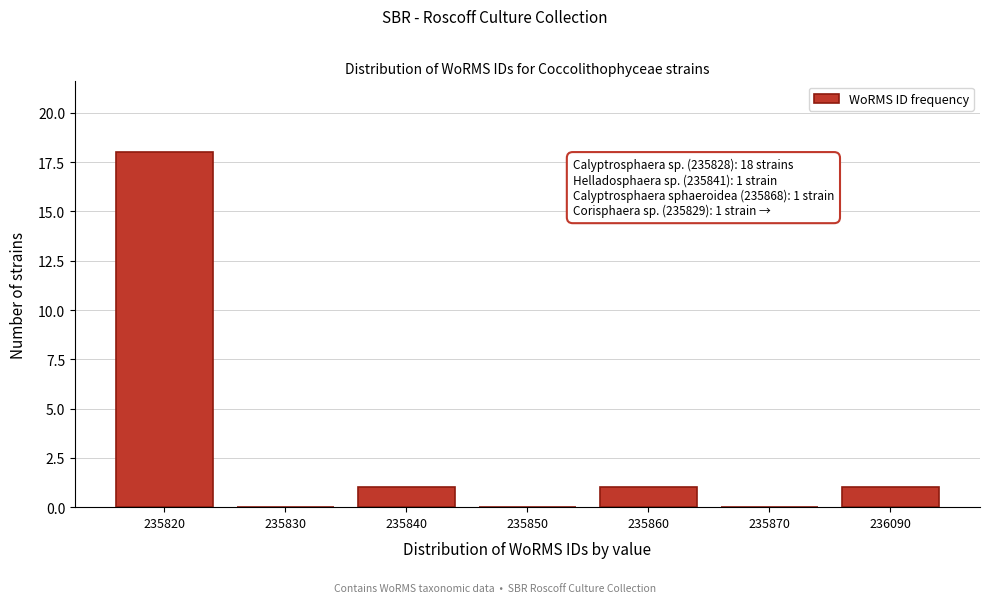

Reading right to left, extract all data points from this chart.

236090=1	235870=0	235860=1	235850=0	235840=1	235830=0	235820=18